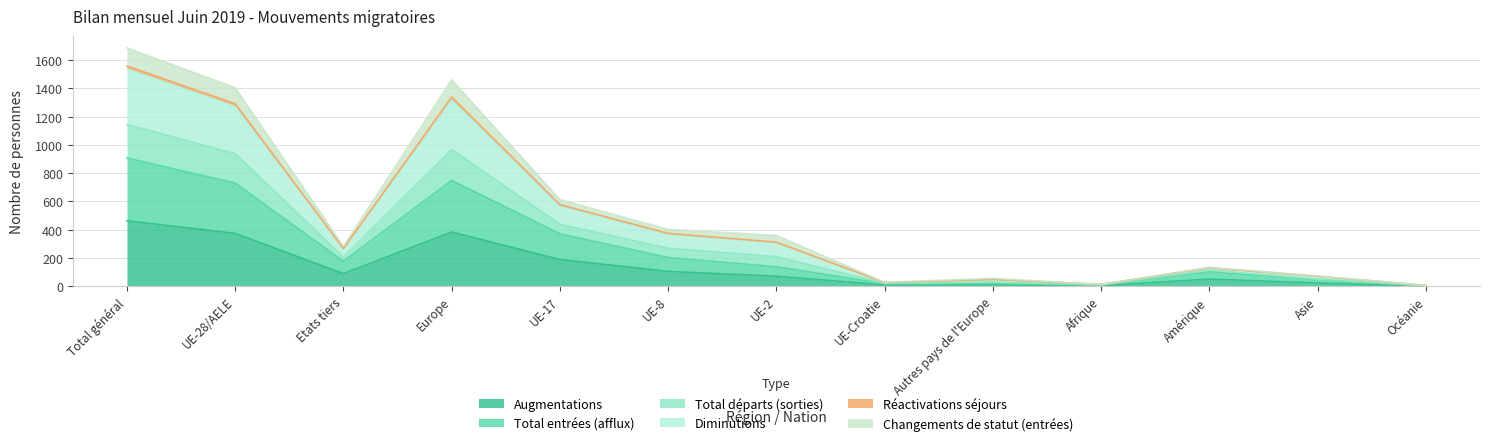

How many values in the Augmentations series are below 71?

6